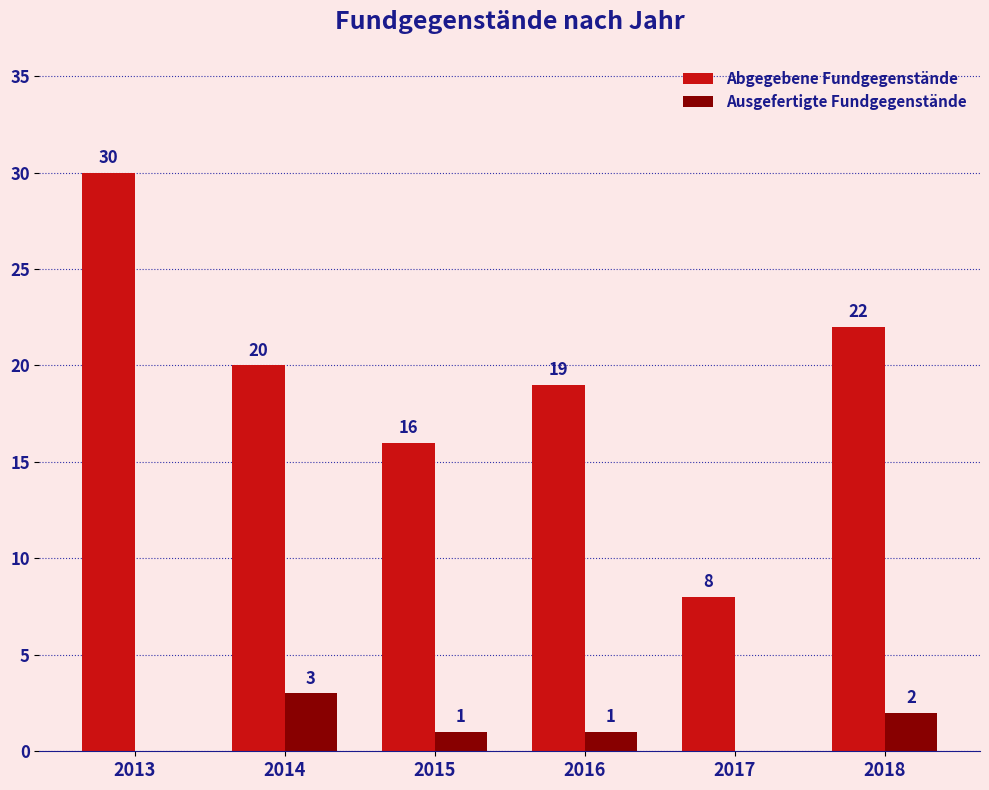

Reading left to right, what are all the values shown in this chart?

Abgegebene Fundgegenstände: 30	20	16	19	8	22
Ausgefertigte Fundgegenstände: 0	3	1	1	0	2